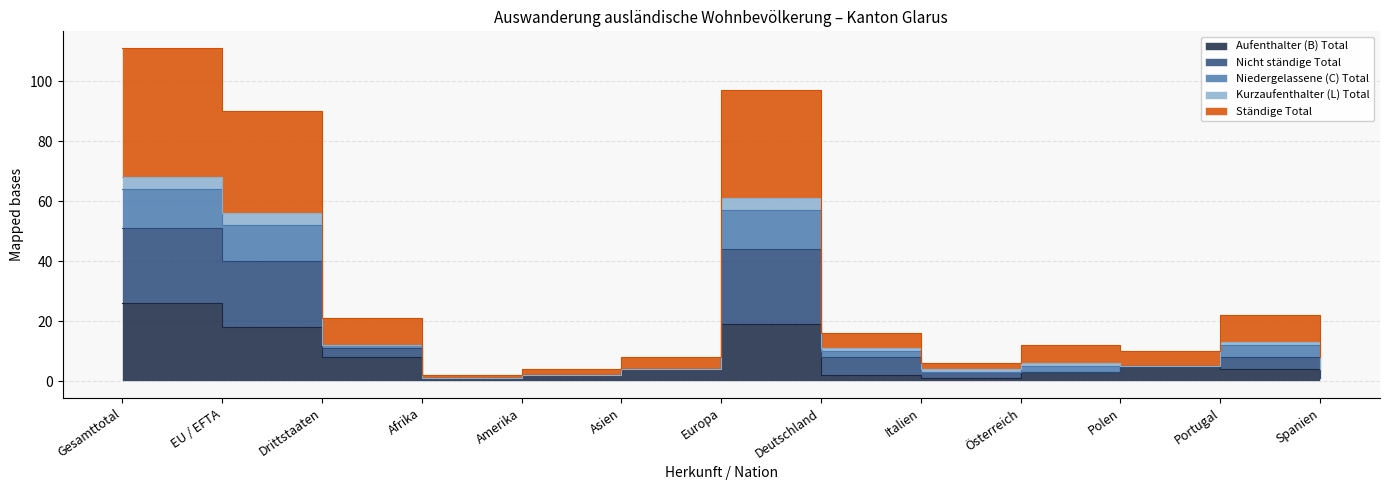

Which series has the largest total across all categories?

Ständige Total